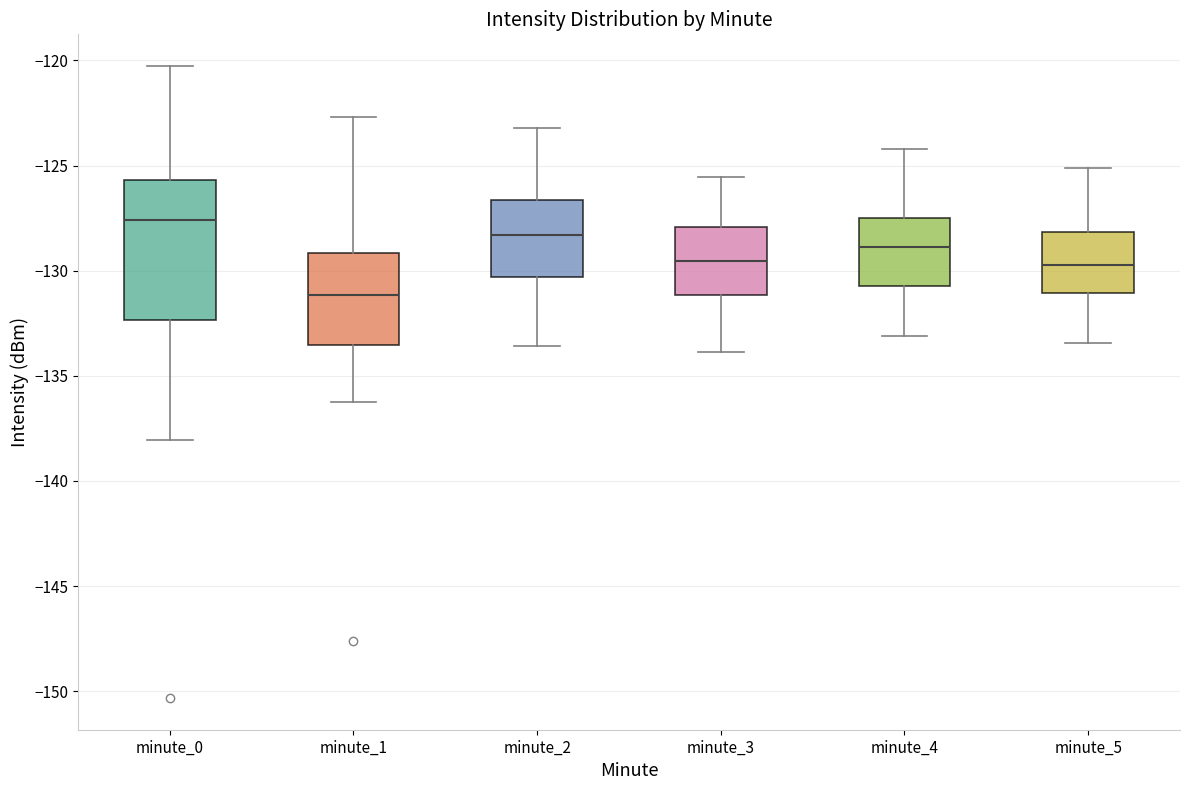

Reading left to right, transcribe this box plot: for each box, give where its median line is, the range the box spans, and where its two whiskers end, as read against the y-axis. The values are not printed on the chart, so give them approximately, as read against the axis.

minute_0: median -127.5, box -132.5 to -125.5, whiskers -138.0 to -120.5
minute_1: median -131.0, box -133.5 to -129.0, whiskers -136.5 to -122.5
minute_2: median -128.5, box -130.5 to -126.5, whiskers -133.5 to -123.0
minute_3: median -129.5, box -131.0 to -128.0, whiskers -134.0 to -125.5
minute_4: median -129.0, box -130.5 to -127.5, whiskers -133.0 to -124.0
minute_5: median -129.5, box -131.0 to -128.0, whiskers -133.5 to -125.0